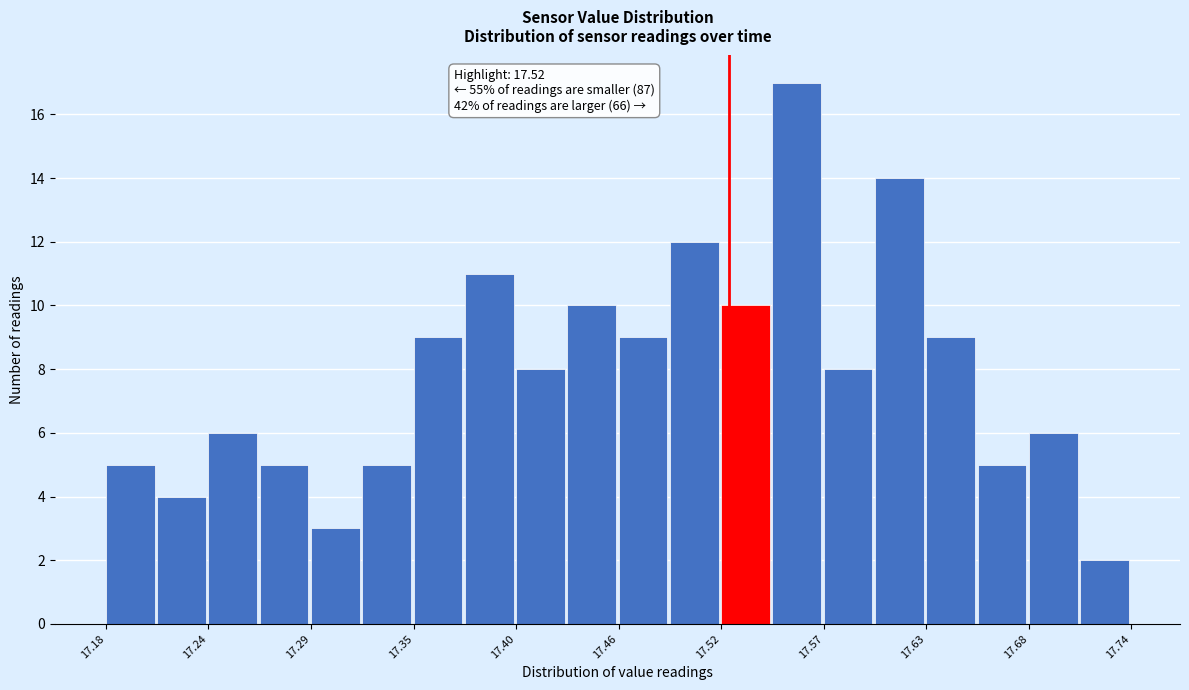

Around what value on the x-axis is the tallest bar? Give the approximate position of its centre, as read against the axis.

17.56